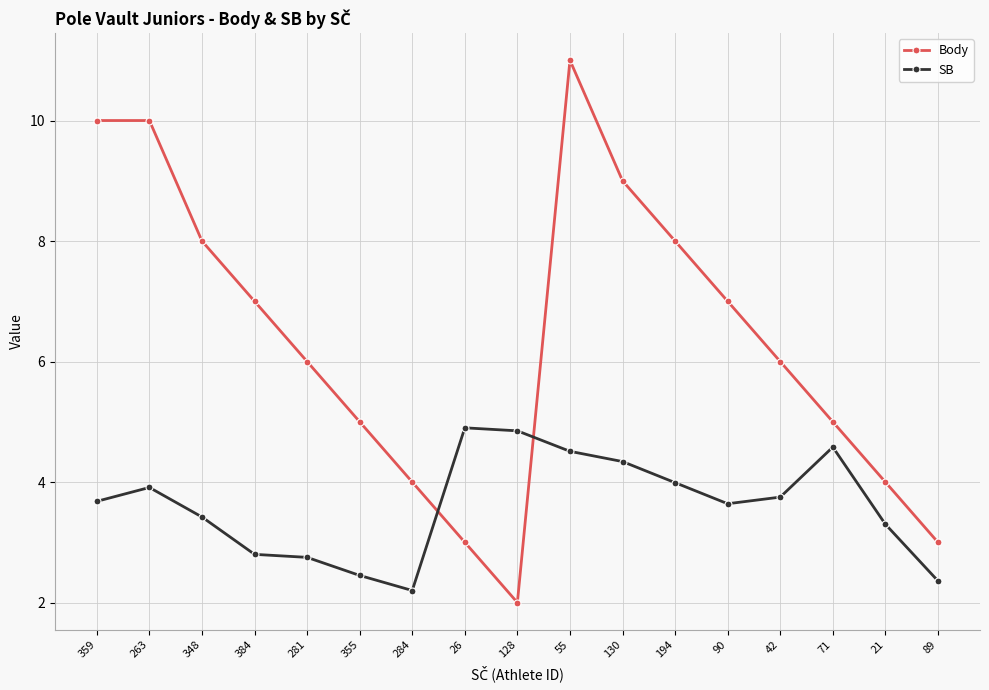

How many intersections are there between SB and Body?

2